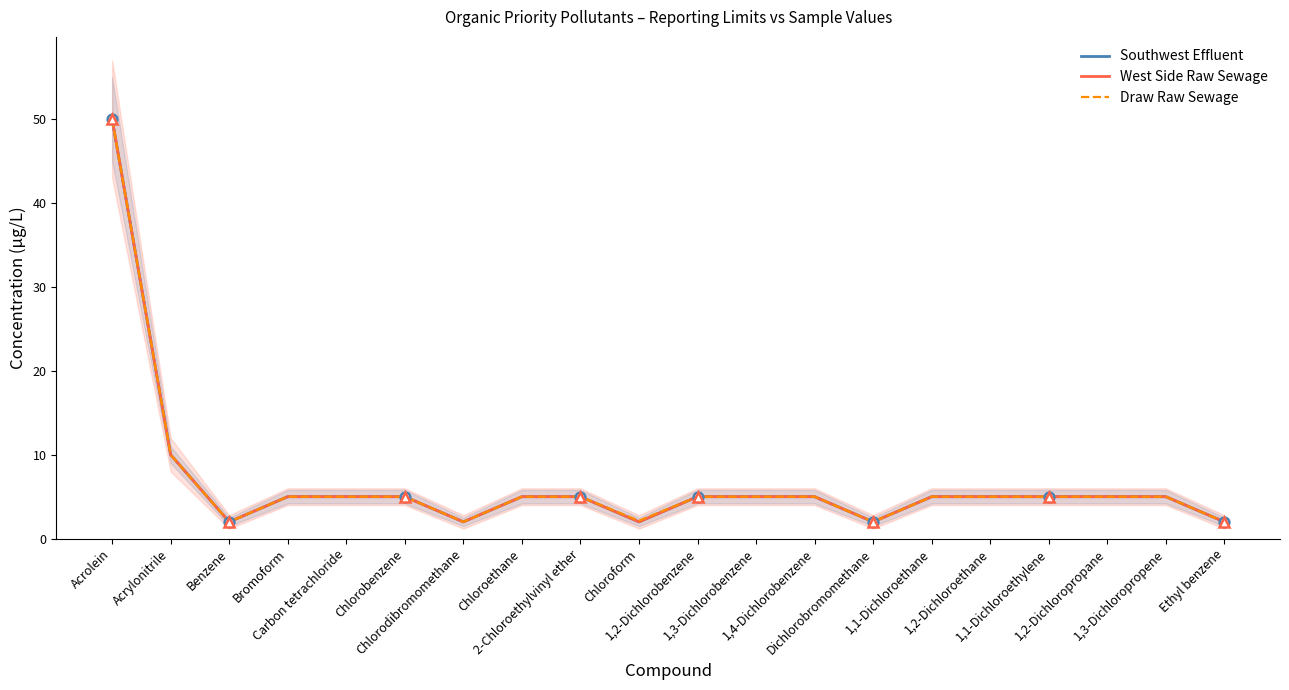

In Southwest Effluent, how many points are lower than both neighbors (excluding endpoints)?

4